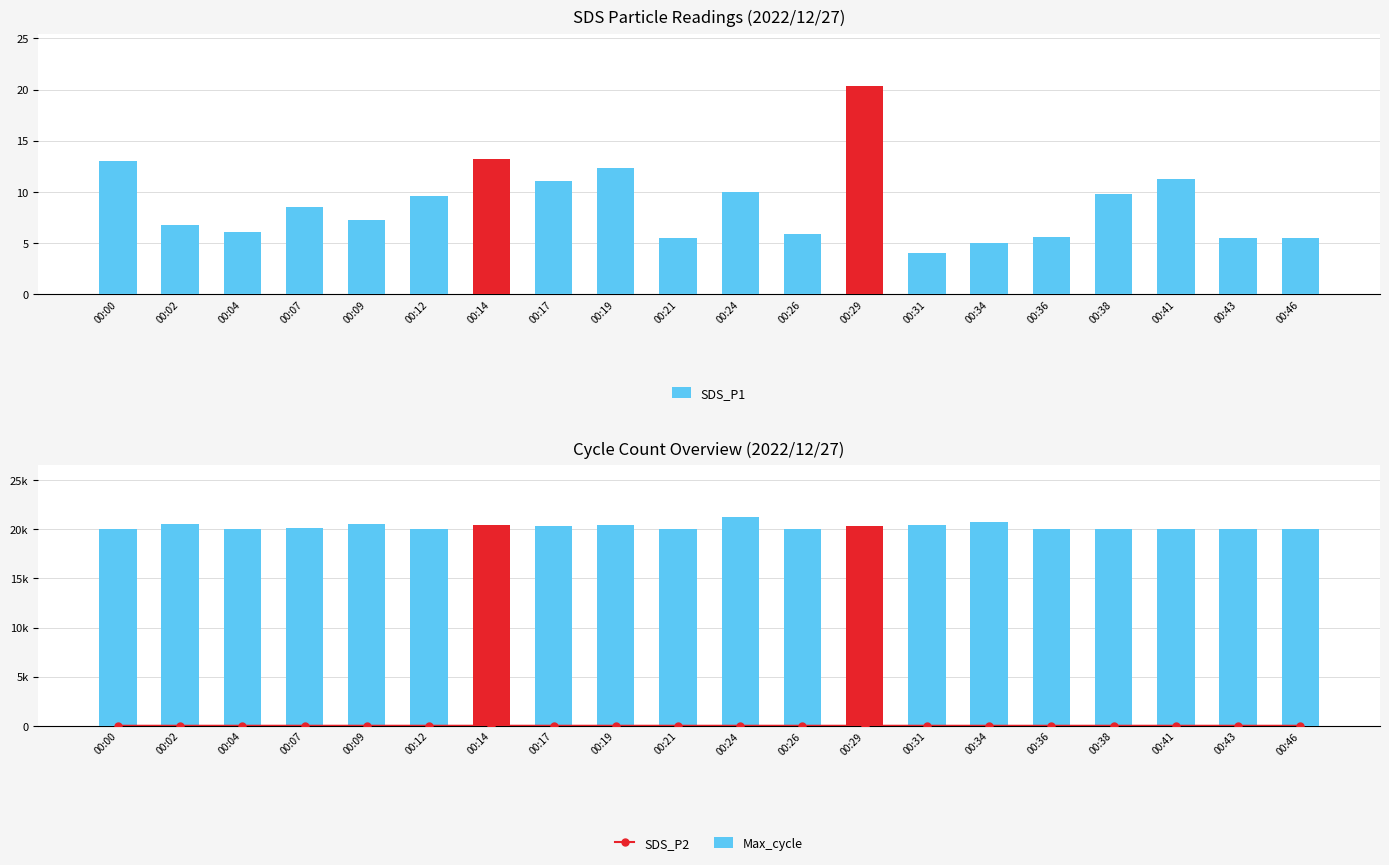

Where does the SDS_P2 series first go above 1?

00:00